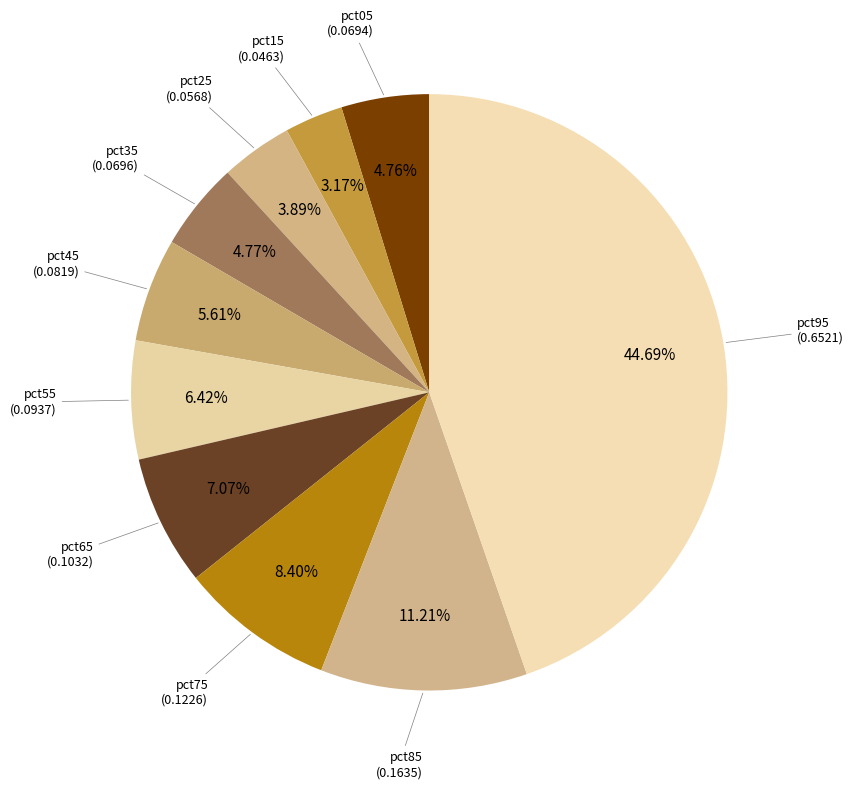

Count the number of slices in the pie.

10